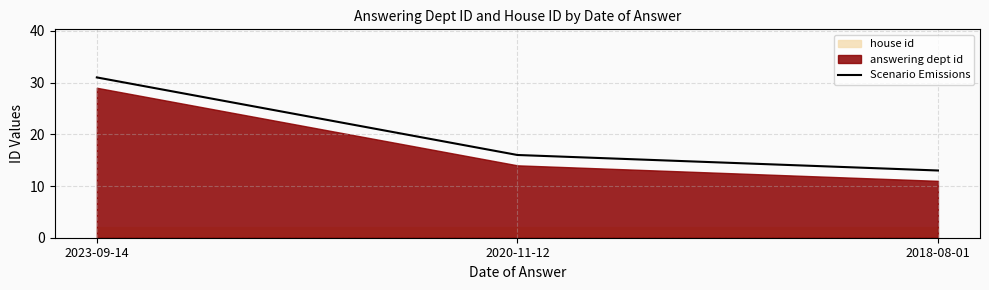

What is the difference between the maximum and minimum values?

18